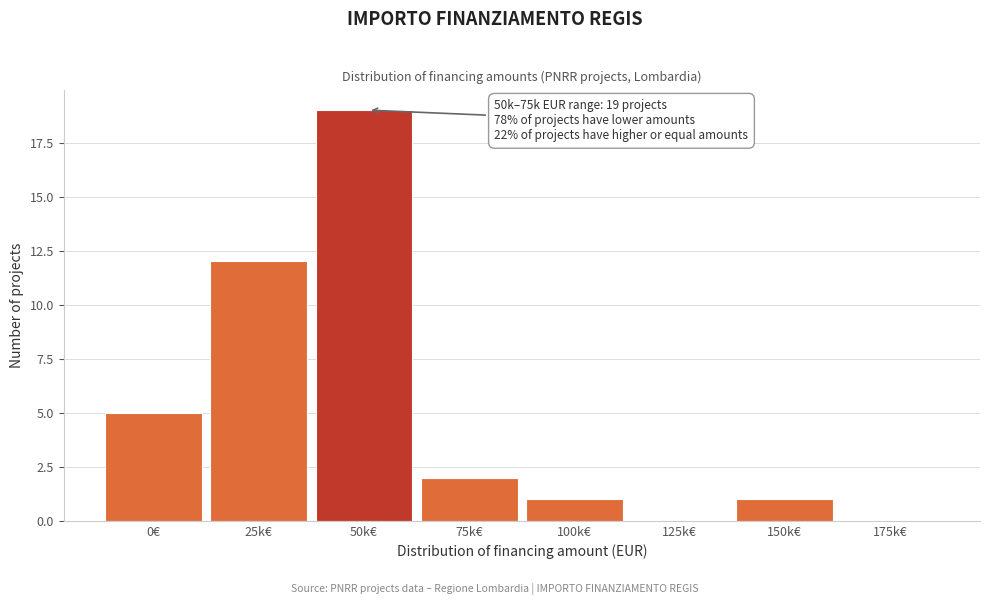

Reading right to left, list all the values displayed in this chart.

175k€=0	150k€=1	125k€=0	100k€=1	75k€=2	50k€=19	25k€=12	0€=5